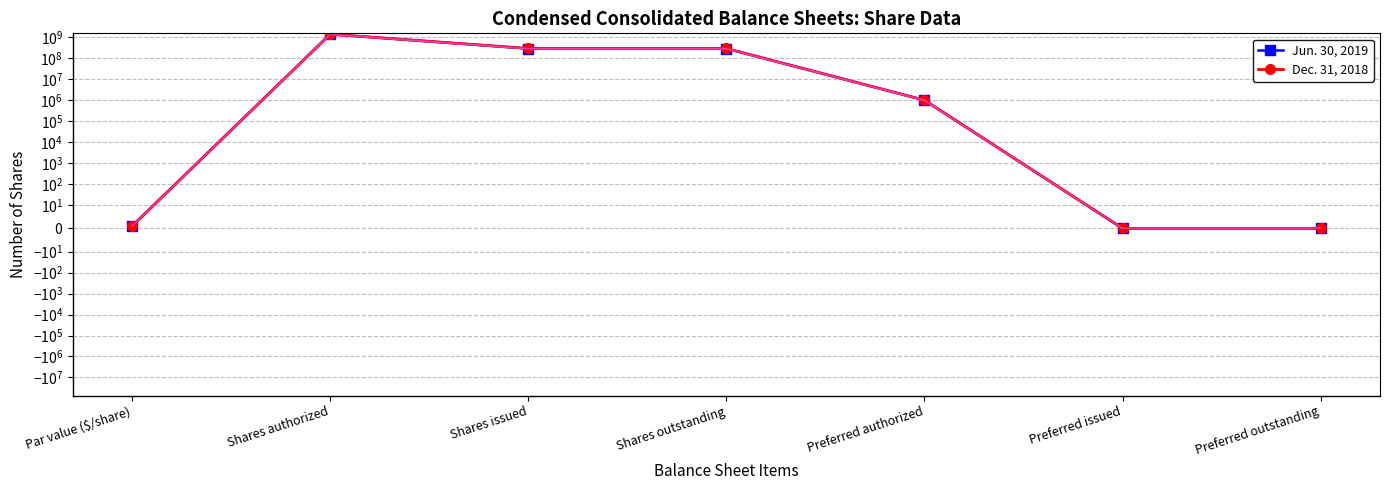

True or false: Jun. 30, 2019 and Dec. 31, 2018 intersect in this chart.

False